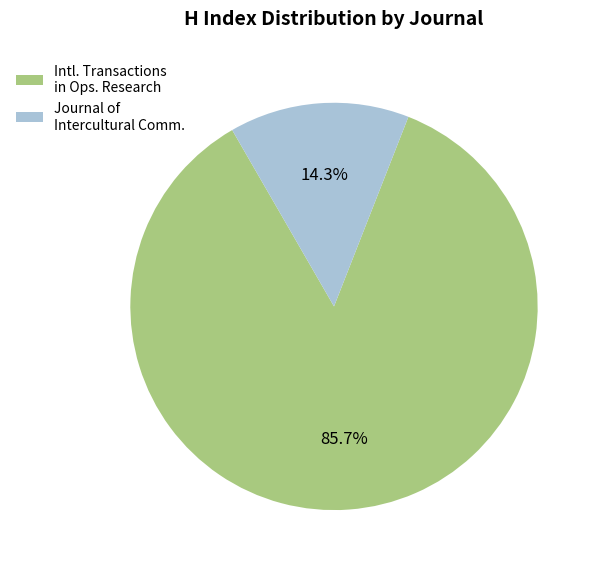

What is the ratio of the value at Intl. Transactions in Ops. Research to the value at Journal of Intercultural Comm.?

6.0